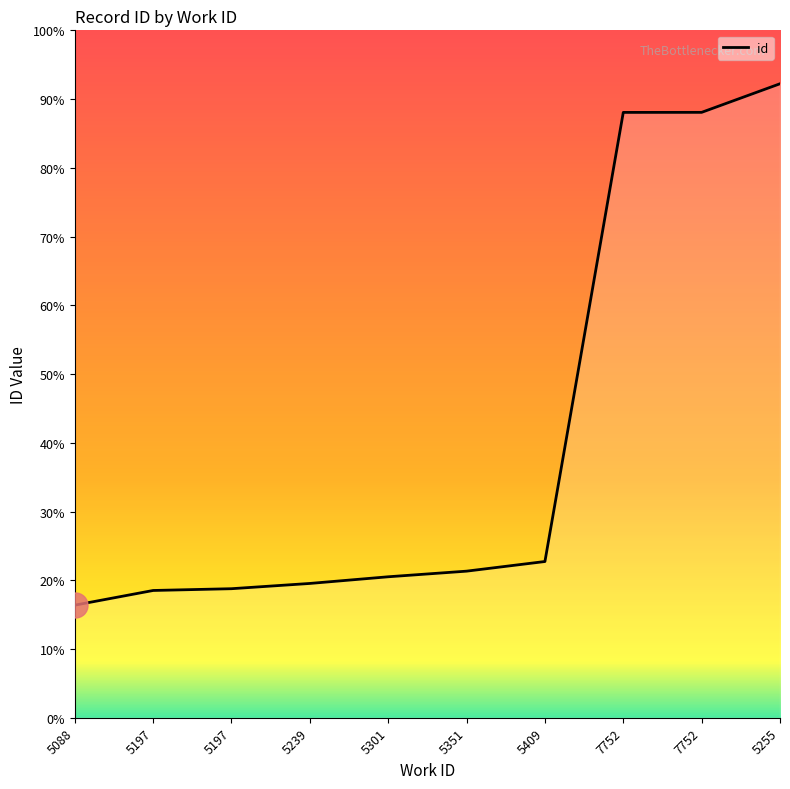

At which label is the value closest to 18443?

5409